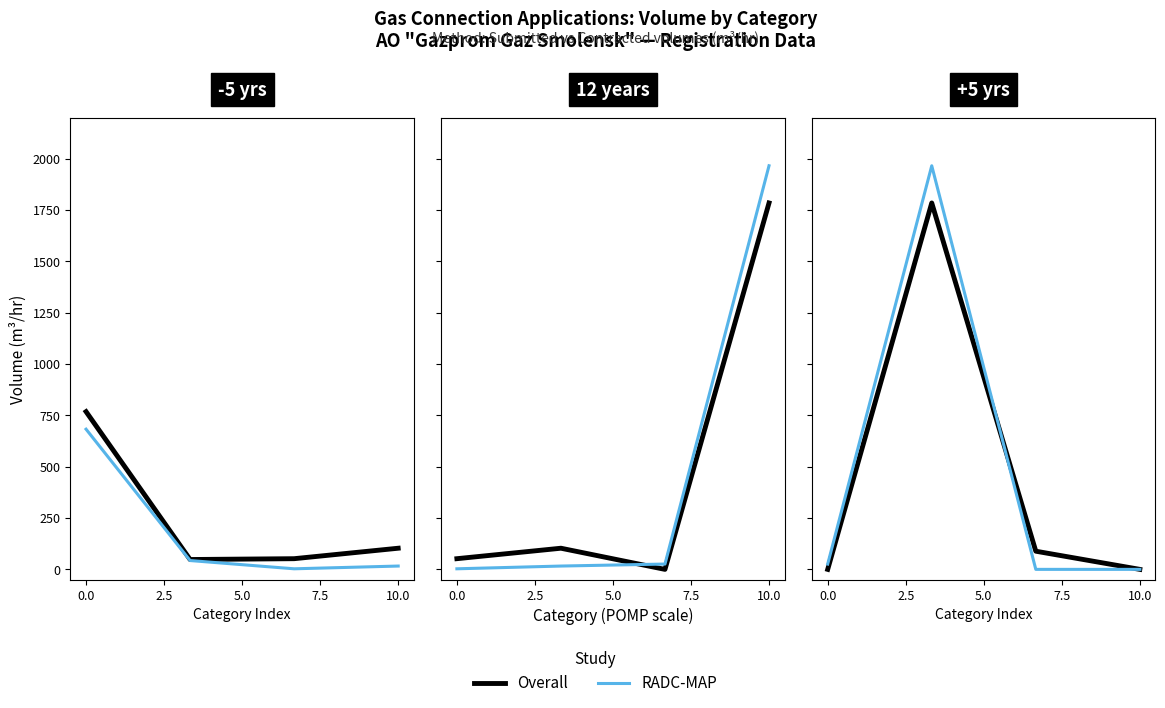

How many data points in Overall are less than 88?

2